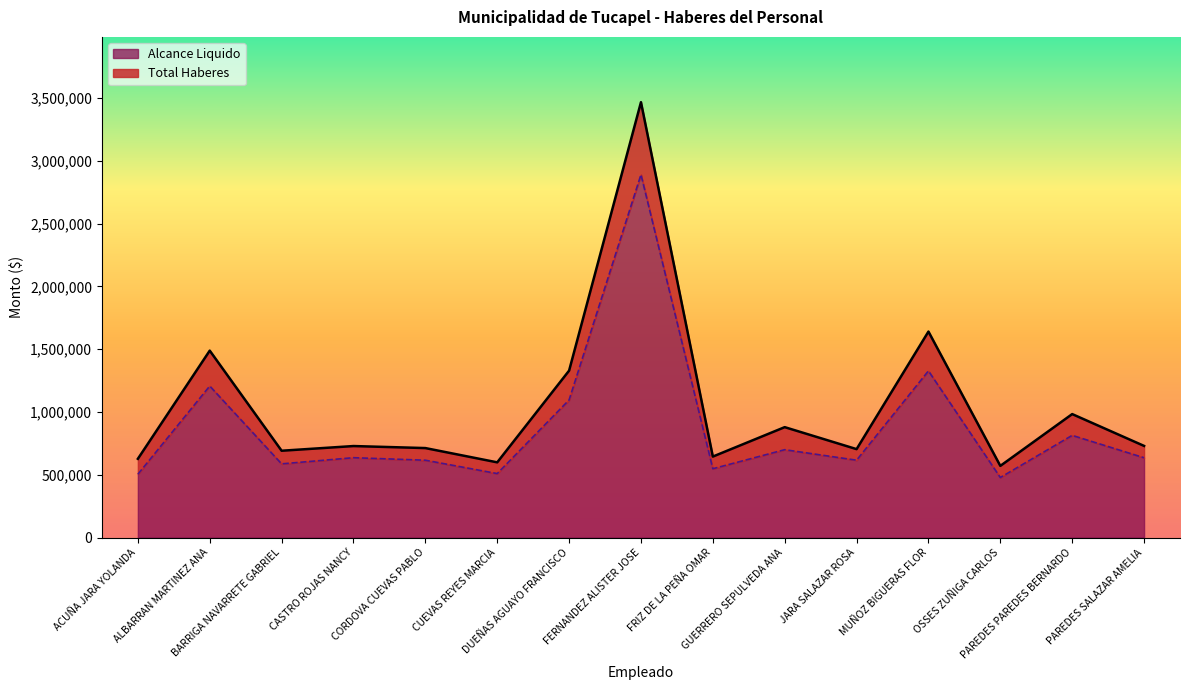

Is the value of Total Haberes at PAREDES PAREDES BERNARDO greater than the value of Alcance Liquido at FERNANDEZ ALISTER JOSE?

No